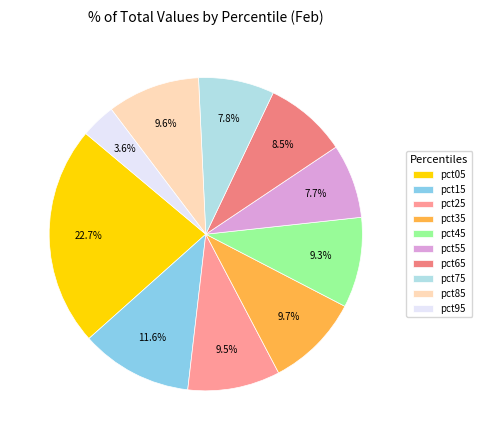

Rank the categories by value from lowest to highest.

pct95, pct55, pct75, pct65, pct45, pct25, pct85, pct35, pct15, pct05